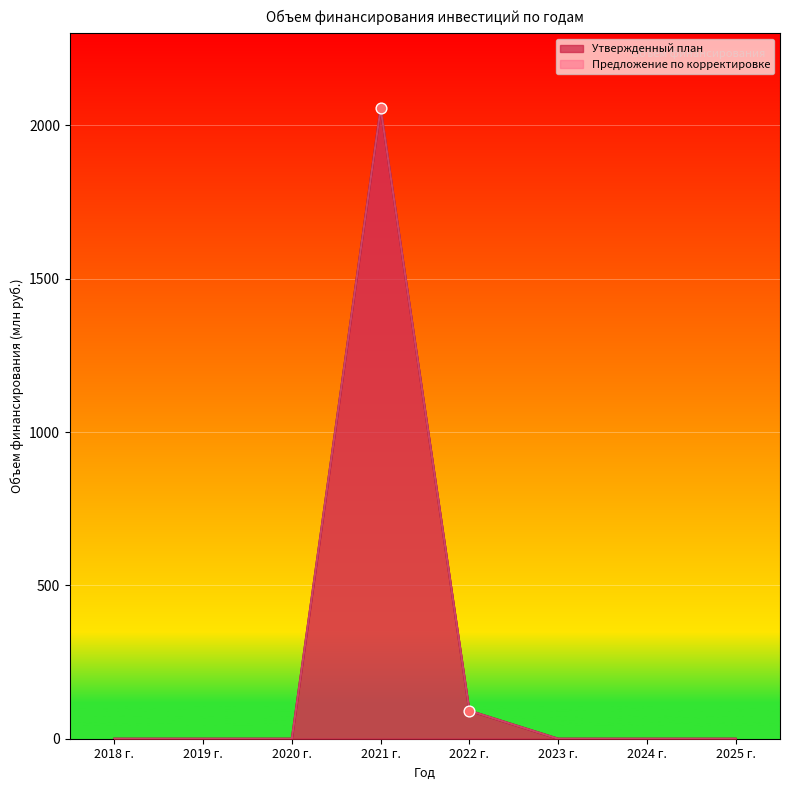

What are all the series names shown in the legend?

Утвержденный план, Предложение по корректировке